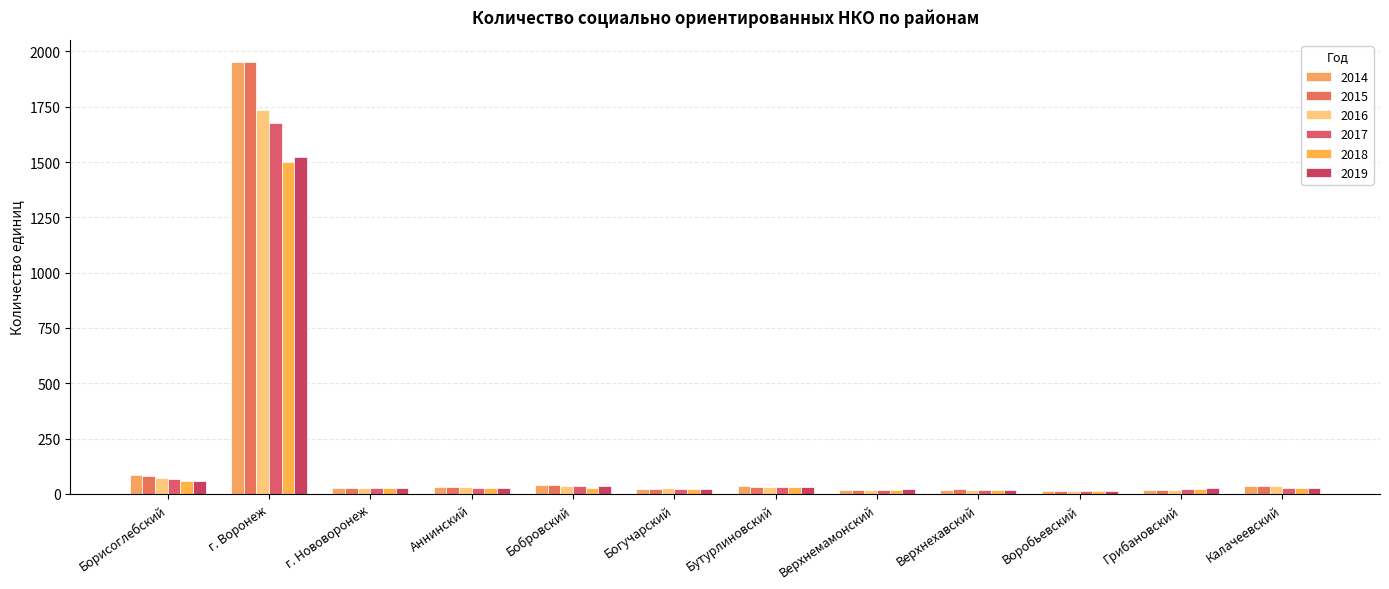

How many data points does each series have?

12